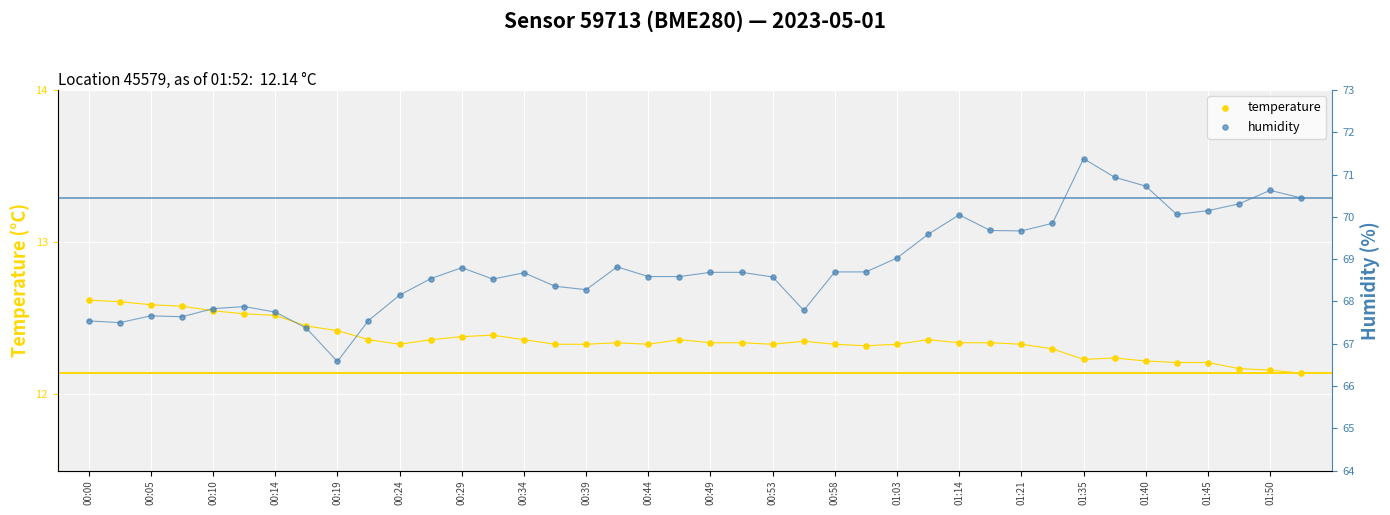

What are all the series names shown in the legend?

temperature, humidity